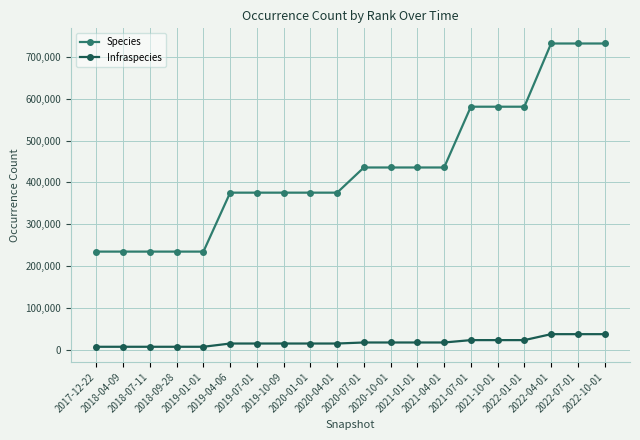

What is the greatest value displayed?

732030